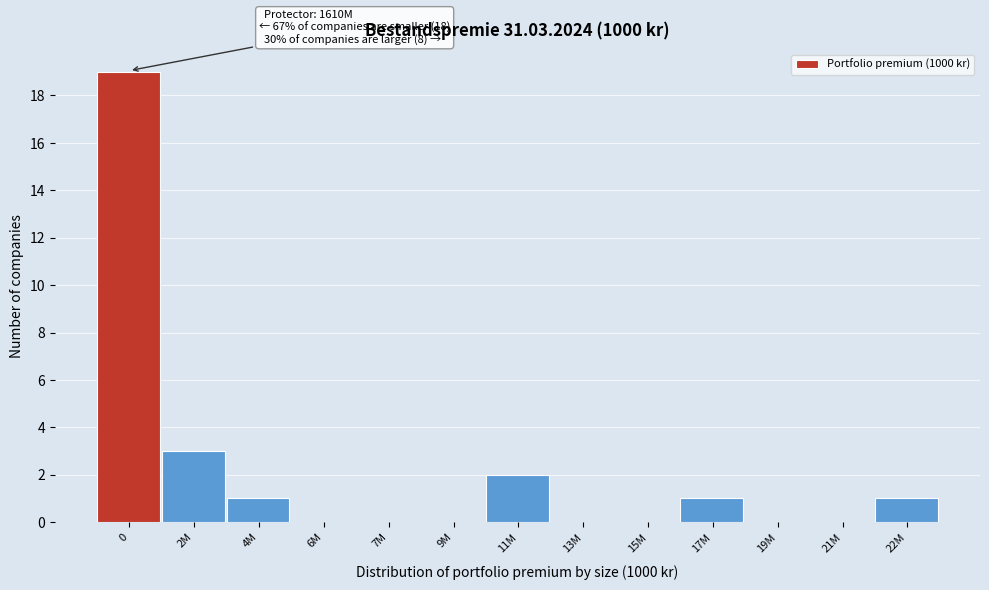

Reading left to right, list all the values displayed in this chart.

0=19	2M=3	4M=1	6M=0	7M=0	9M=0	11M=2	13M=0	15M=0	17M=1	19M=0	21M=0	22M=1